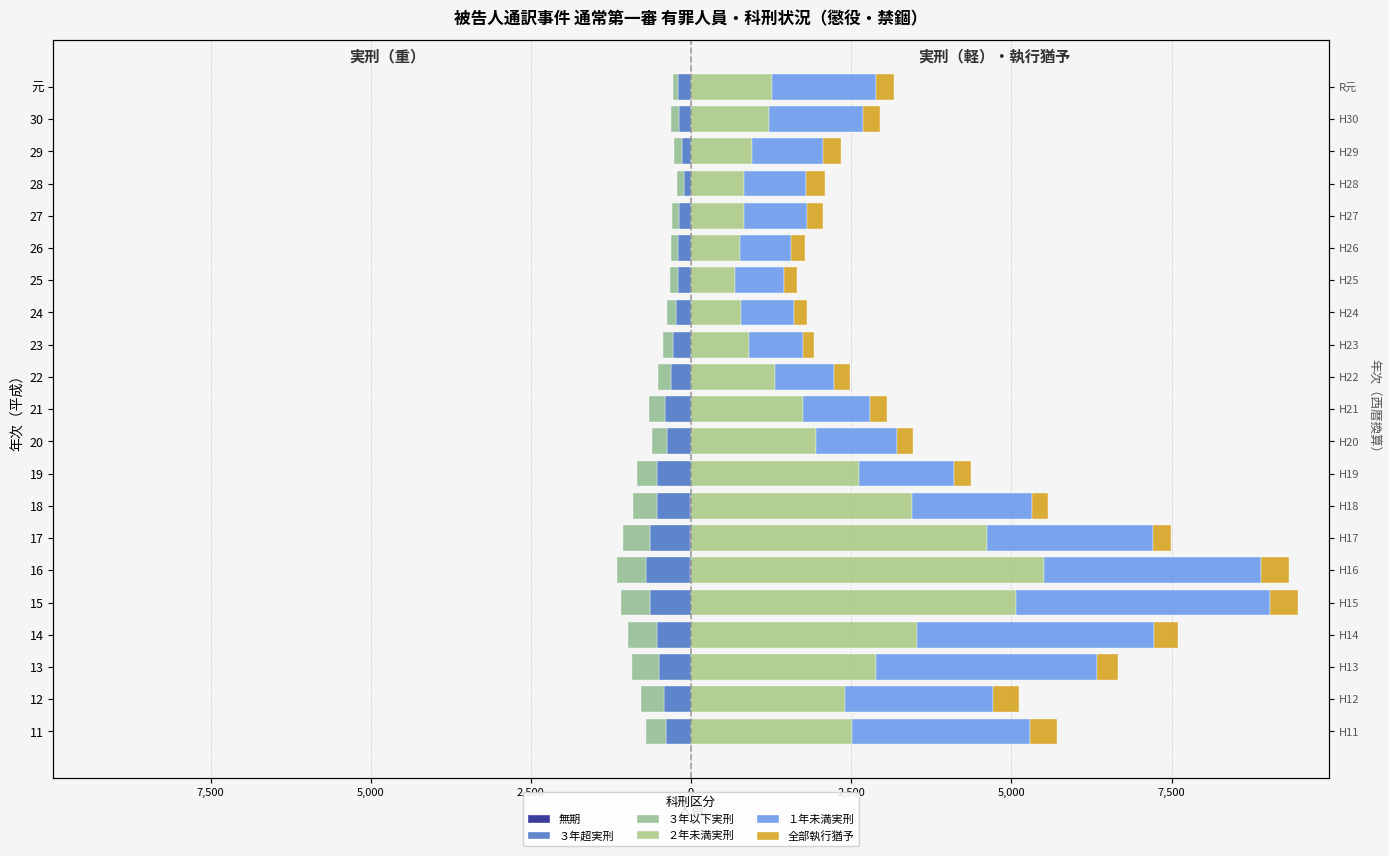

What is the average value of the ３年超実刑 series?

-365